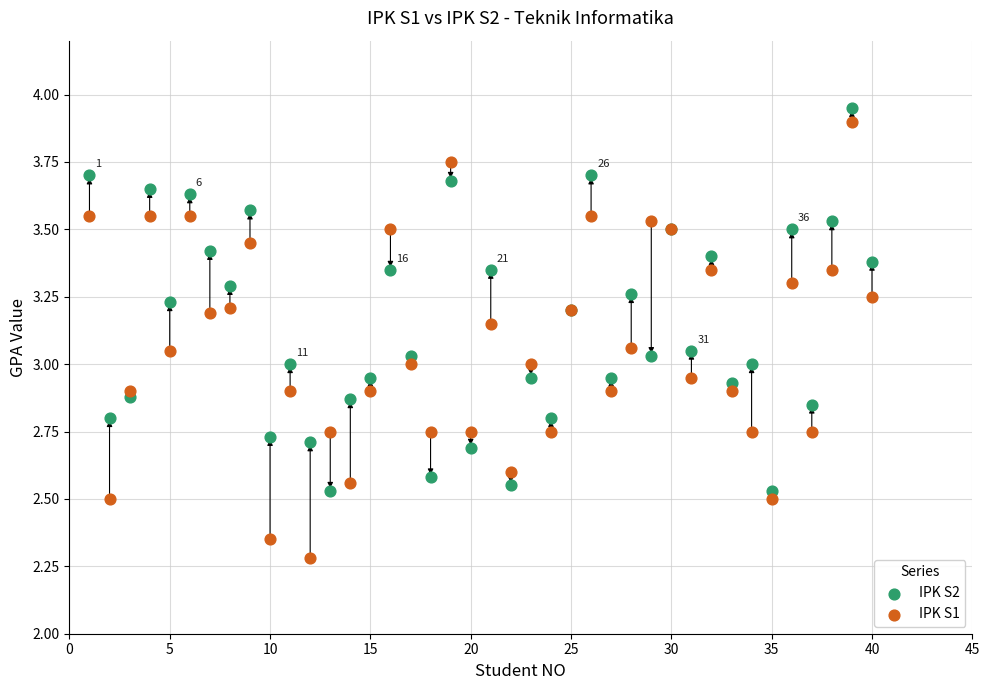

Which series has the widest spread of Y values?

IPK S1